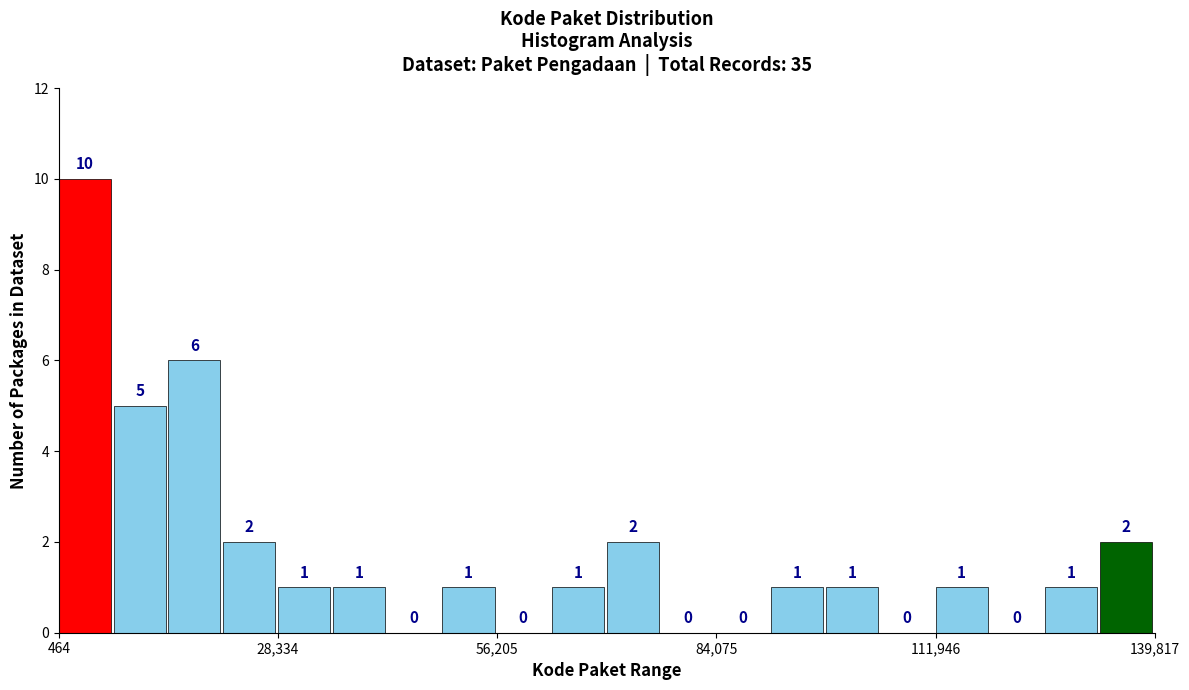

Read against the x-axis, roughly where is the centre of the tallest bar?

5000